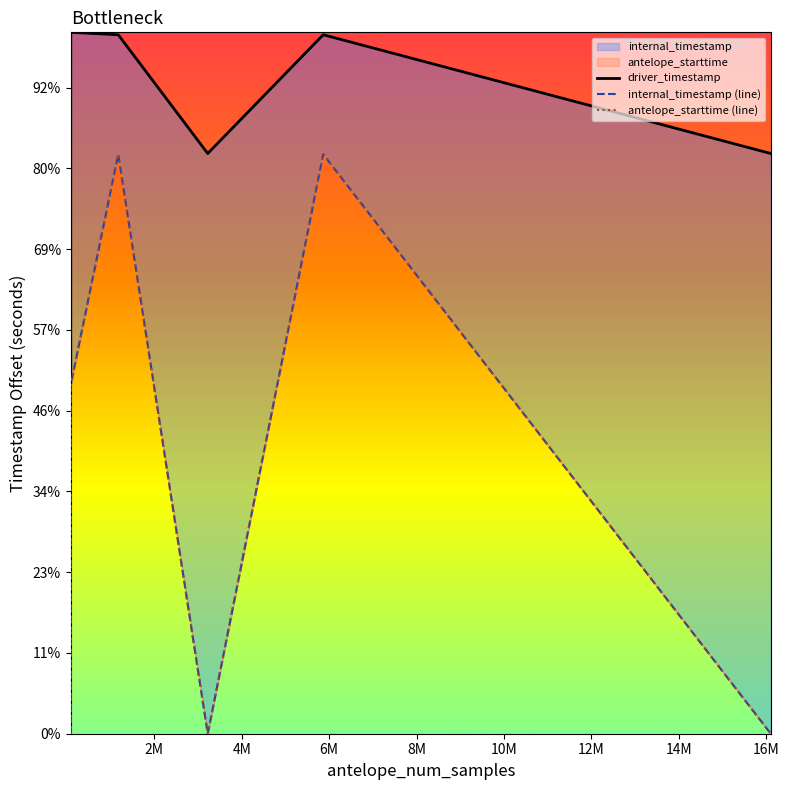

How many series are shown in this chart?

3